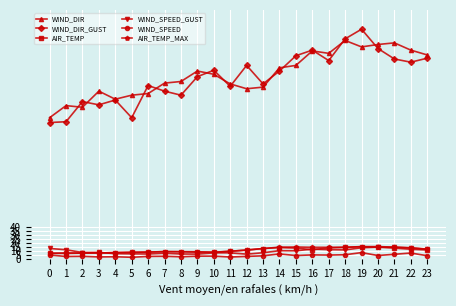

True or false: WIND_DIR and AIR_TEMP cross at least once.

False